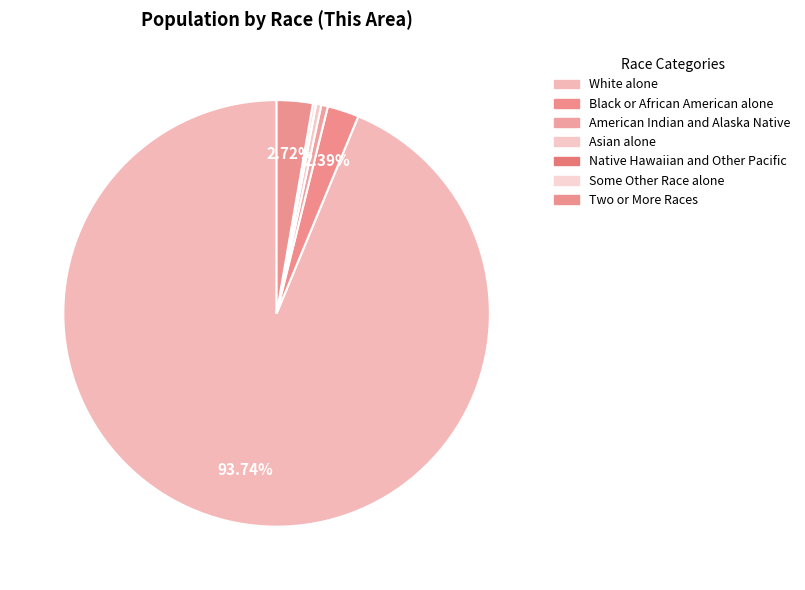

How much of the chart is everything except Two or More Races?

97.3%